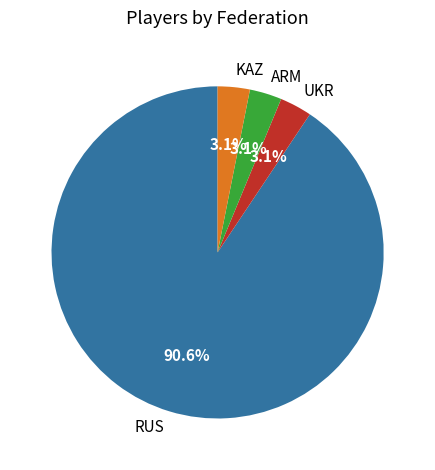

How much of the chart is everything except UKR?

96.9%